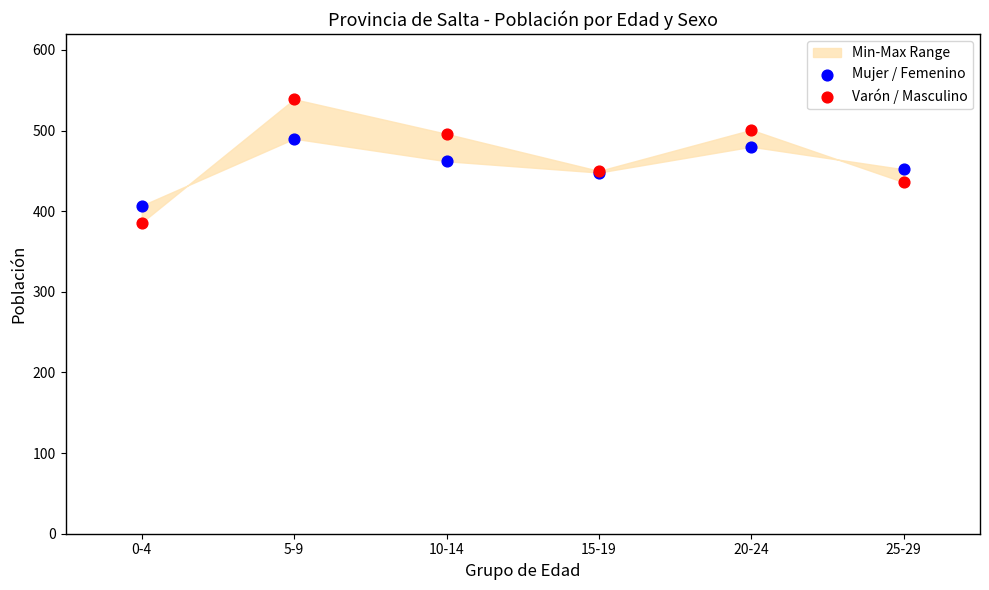

Which series reaches the minimum Y coordinate?

Varón / Masculino